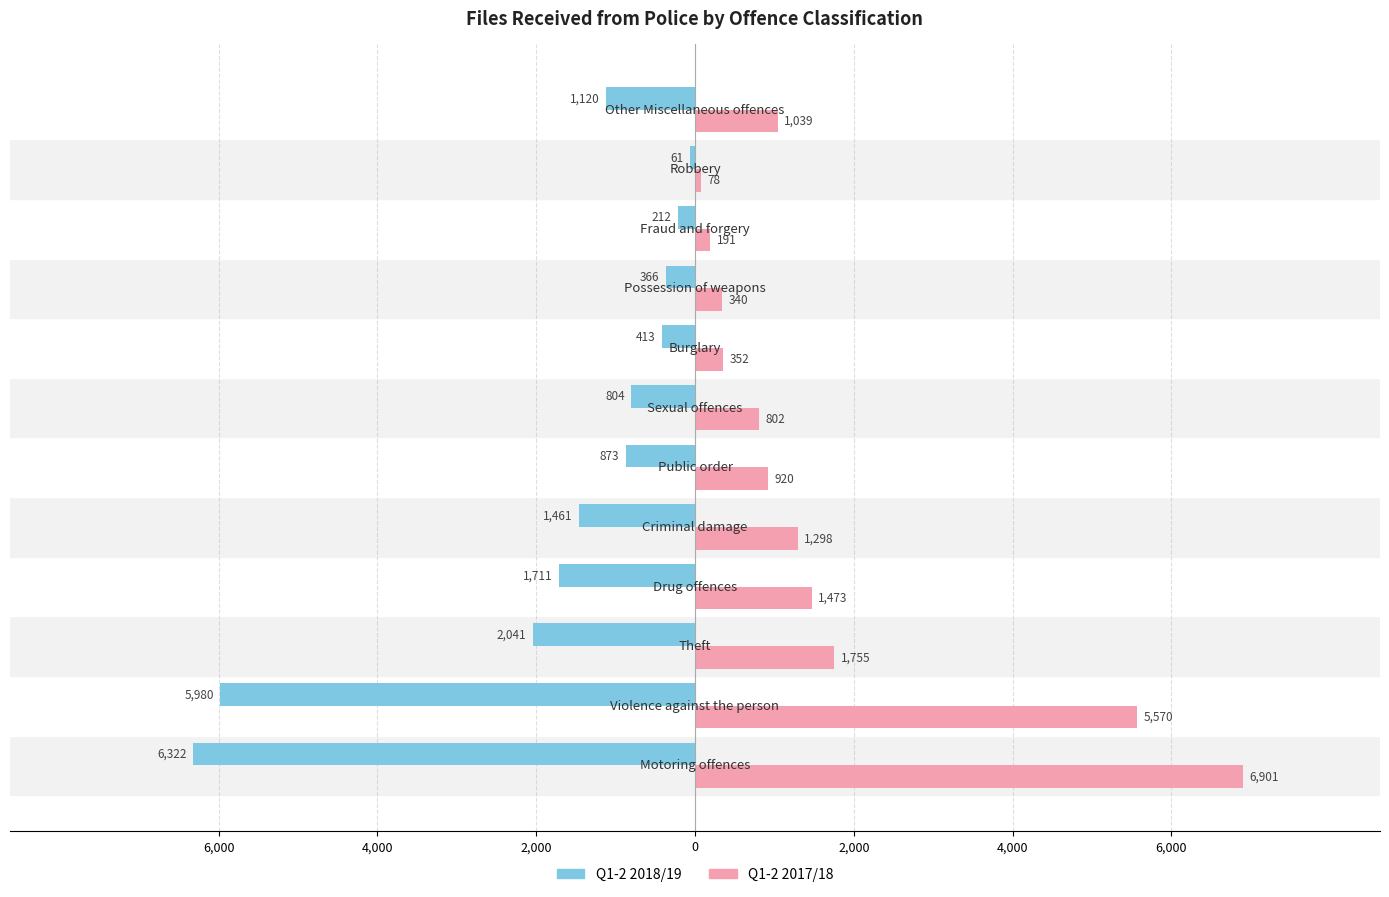

What are all the series names shown in the legend?

Q1-2 2018/19, Q1-2 2017/18